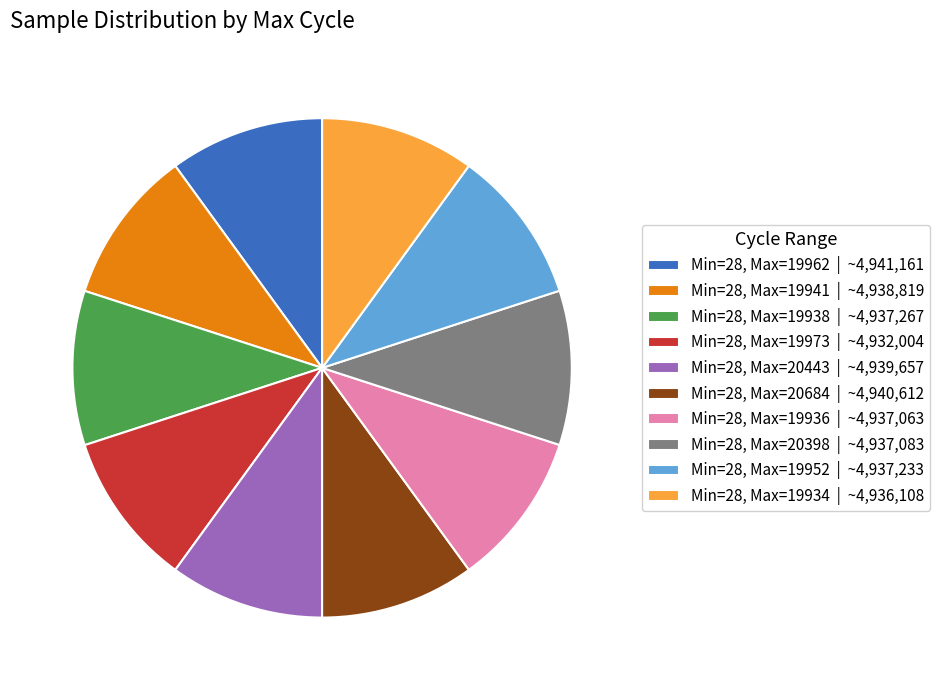

Does any single category account for the majority?

No